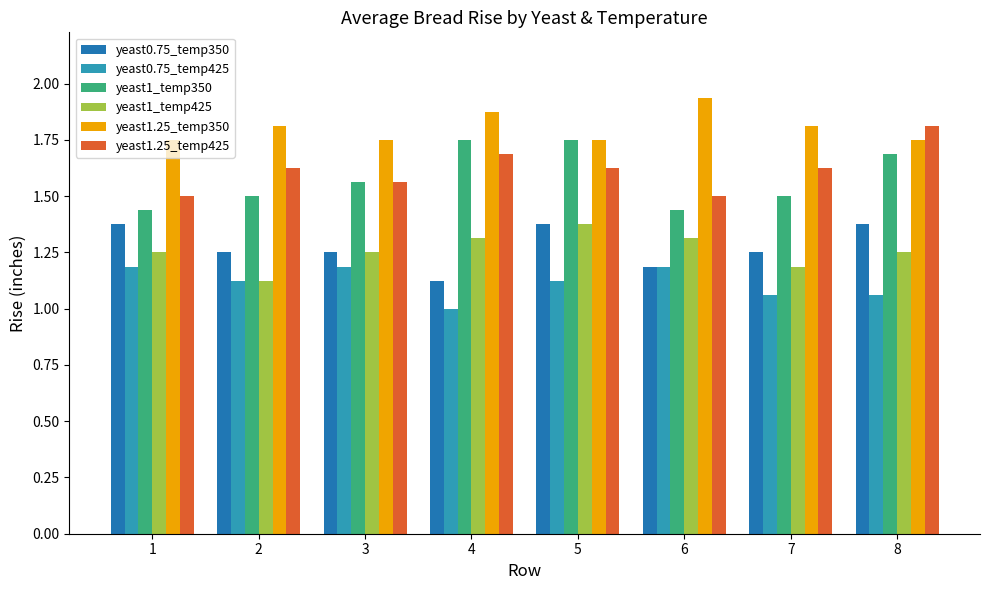

What is the sum of all yeast1_temp425 values?

10.1